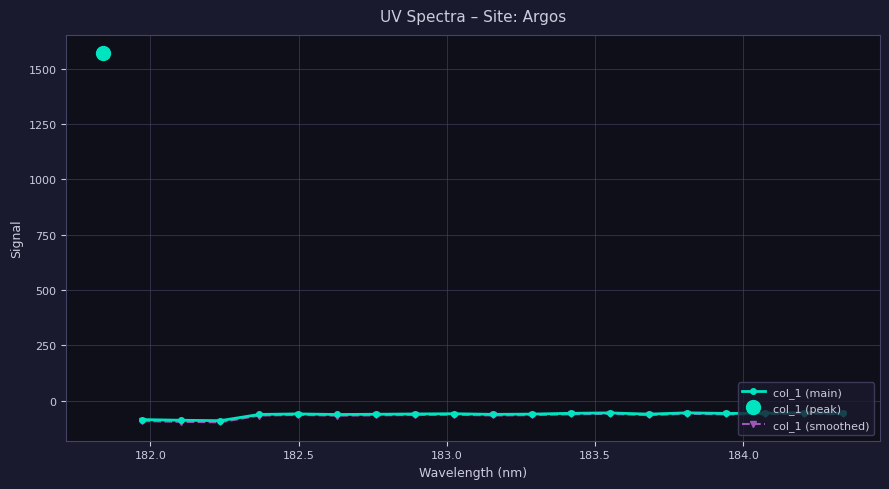

How many col_1 (main) values are between -62 and -57?

10